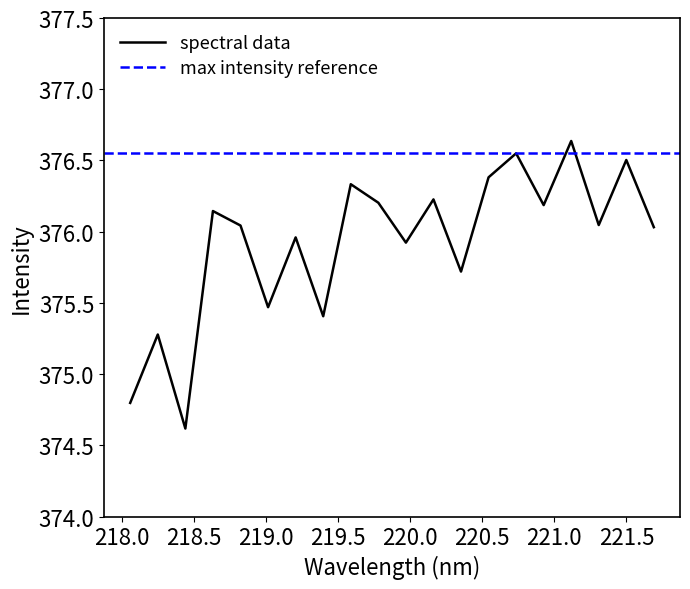

How many series are shown in this chart?

1